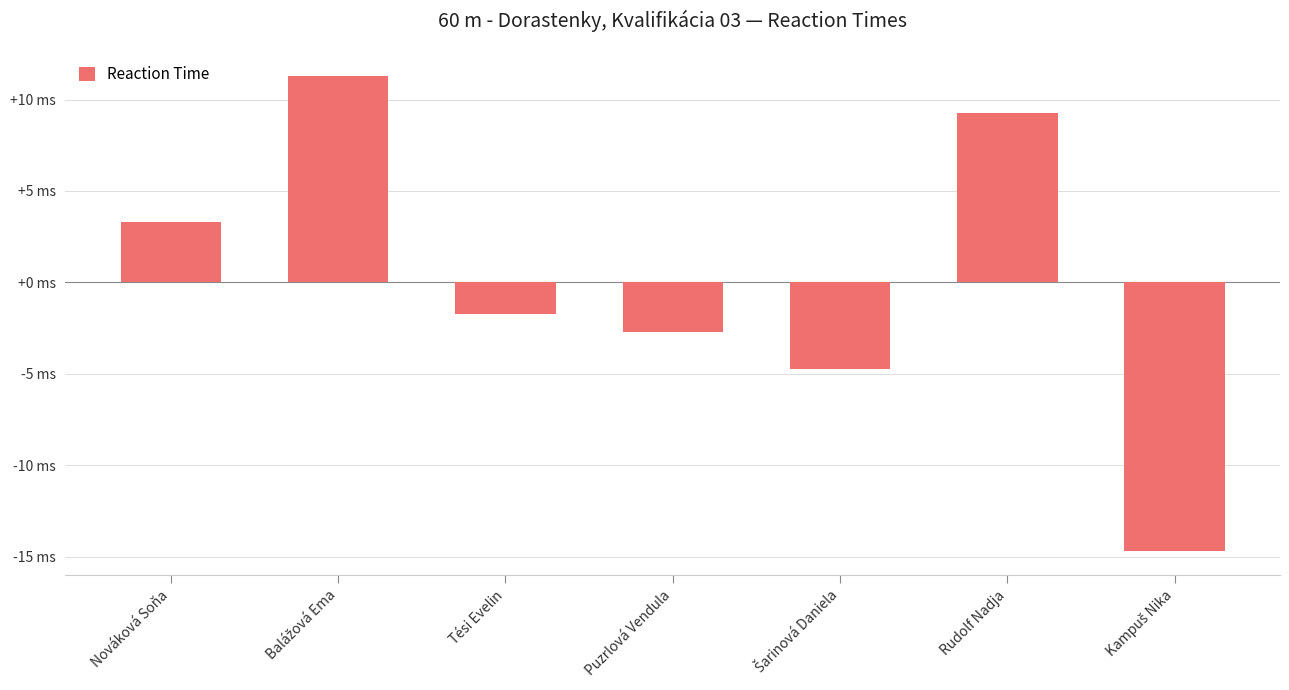

Is it true that the value at Nováková Soňa is 0.0?

False